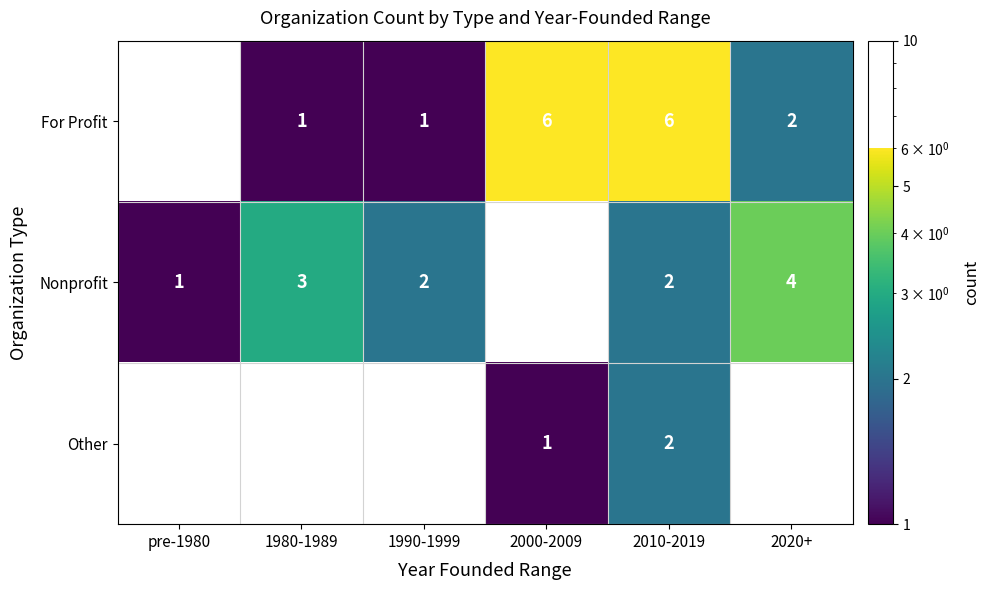

Is it true that For Profit equals 10 at 2010-2019?

False